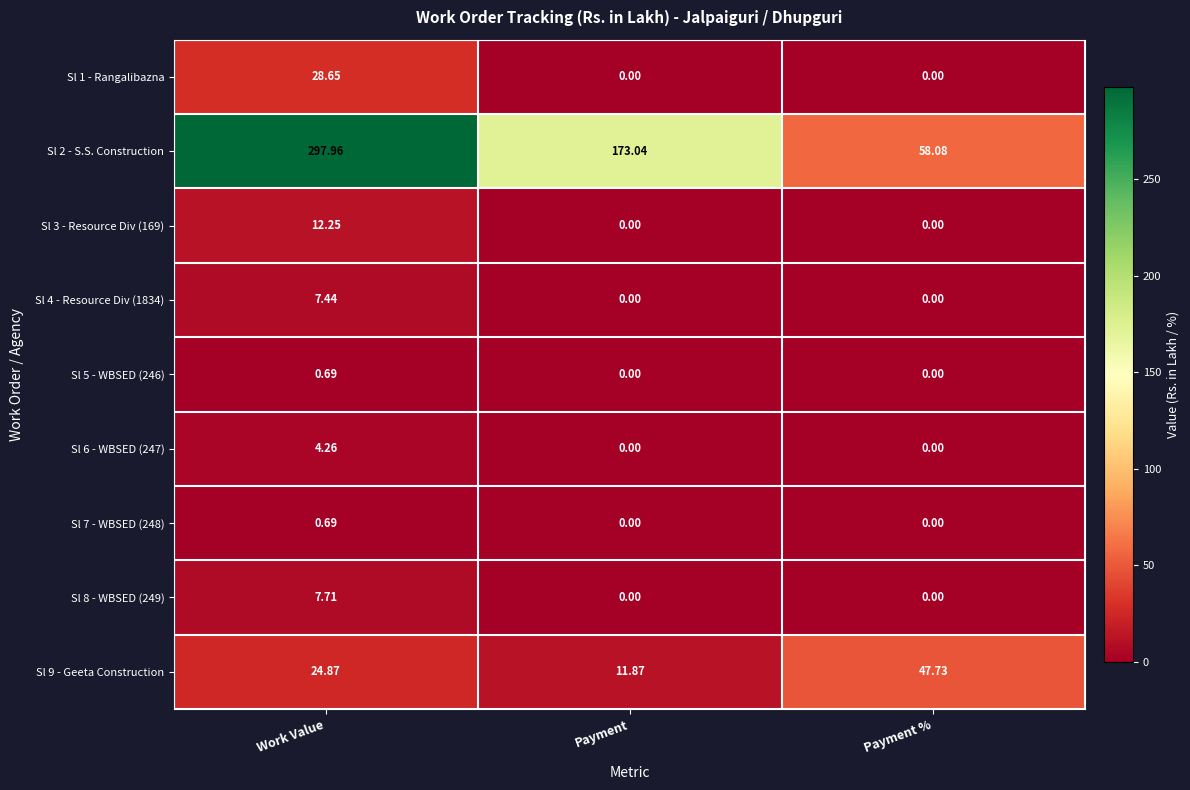

At which label does Sl 5 - WBSED (246) reach its peak?

Work Value